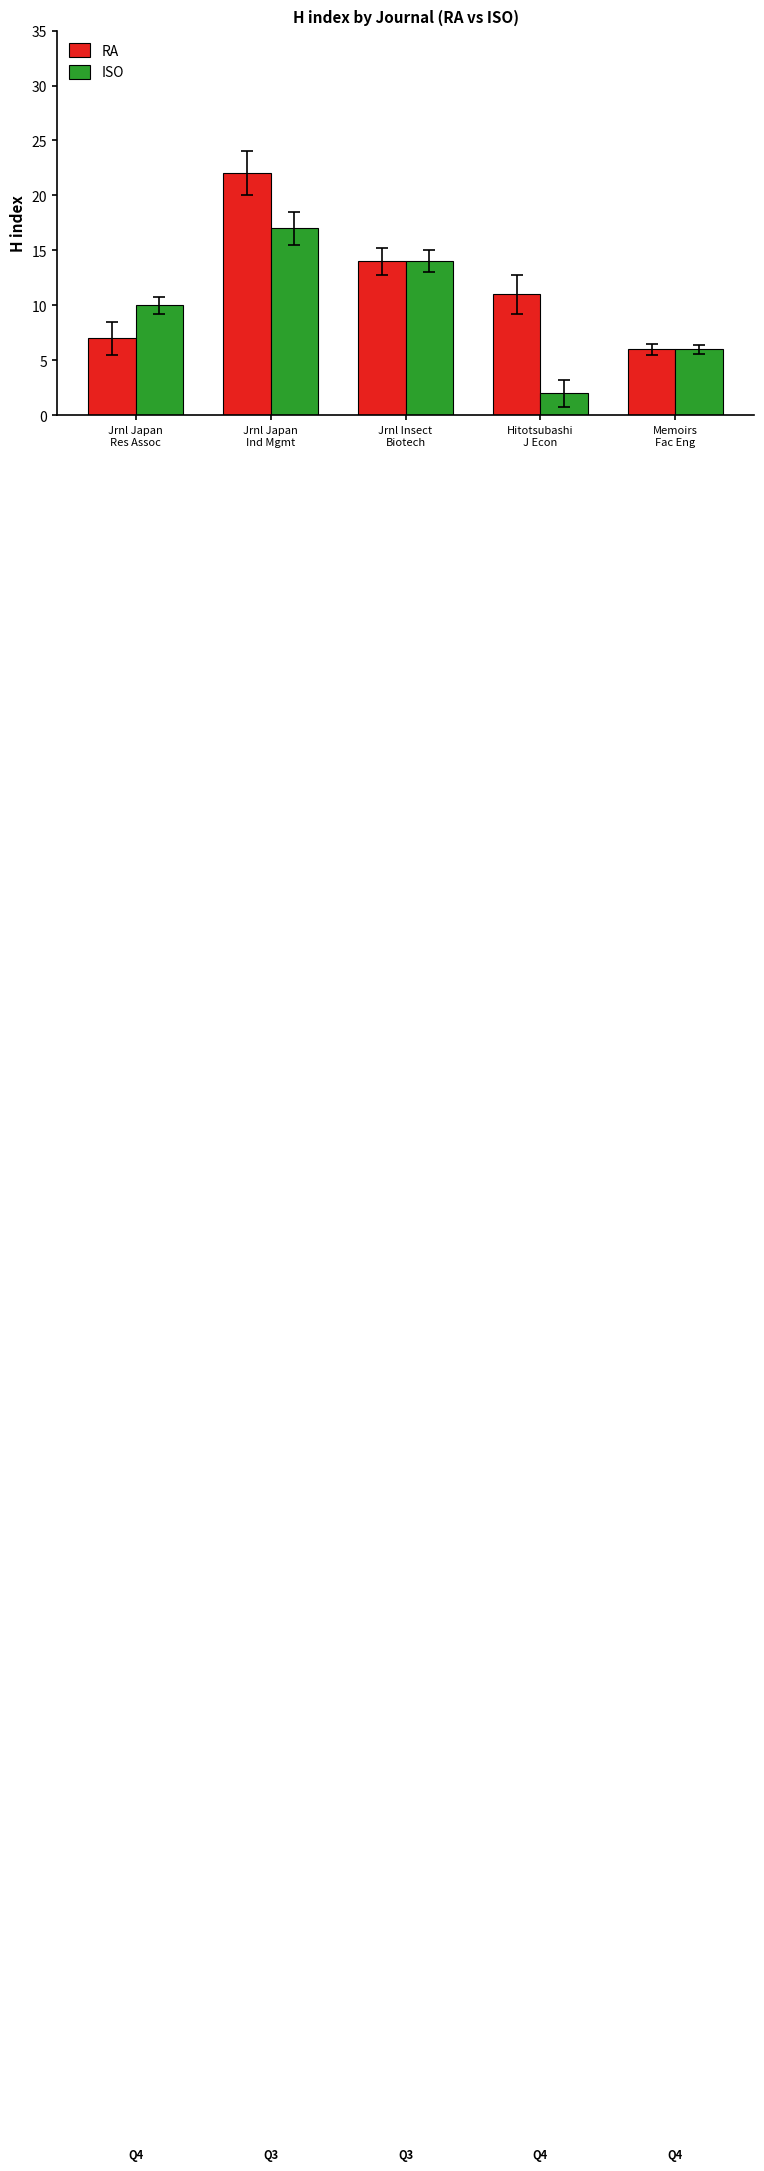

True or false: RA has a value of 7 at Jrnl Japan
Res Assoc.

True